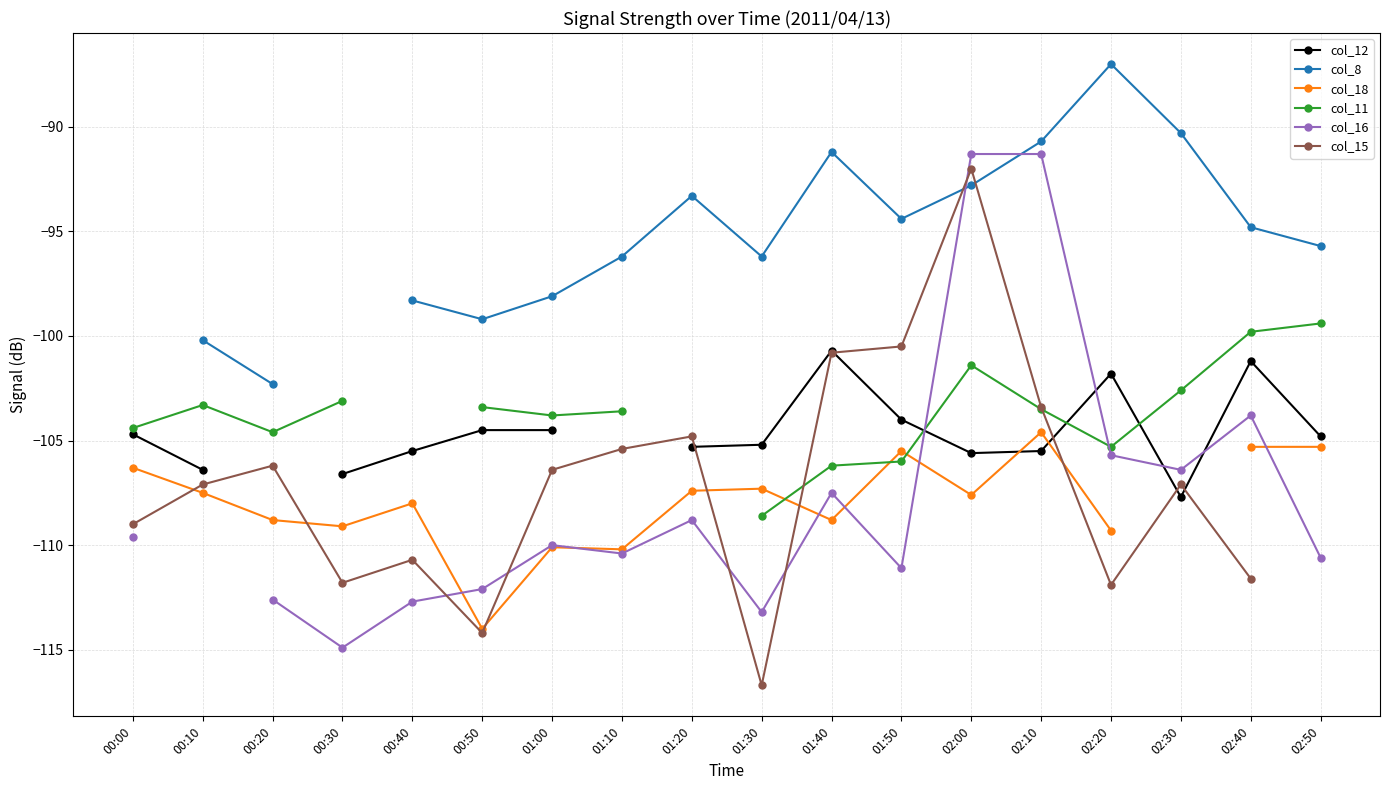

How many negative values does the col_18 series have?

17